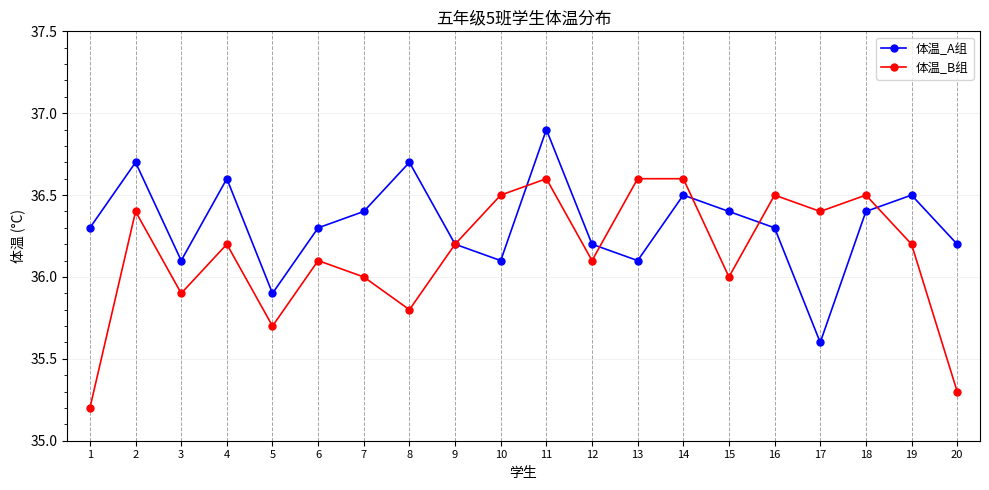

Rank the series at 19 from highest to lowest value.

体温_A组, 体温_B组